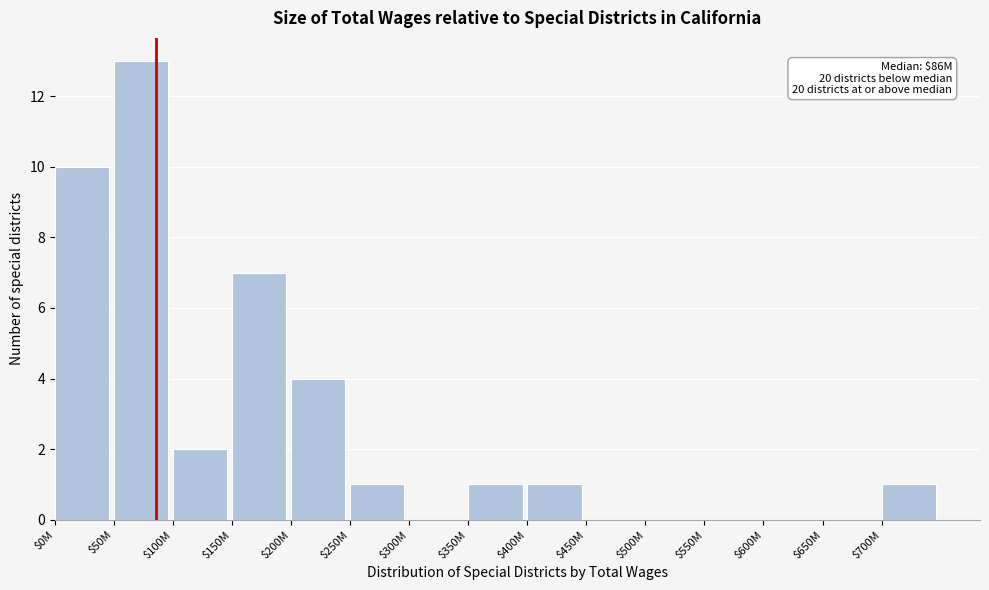

Where is the data nearest to the value 6?

$150M